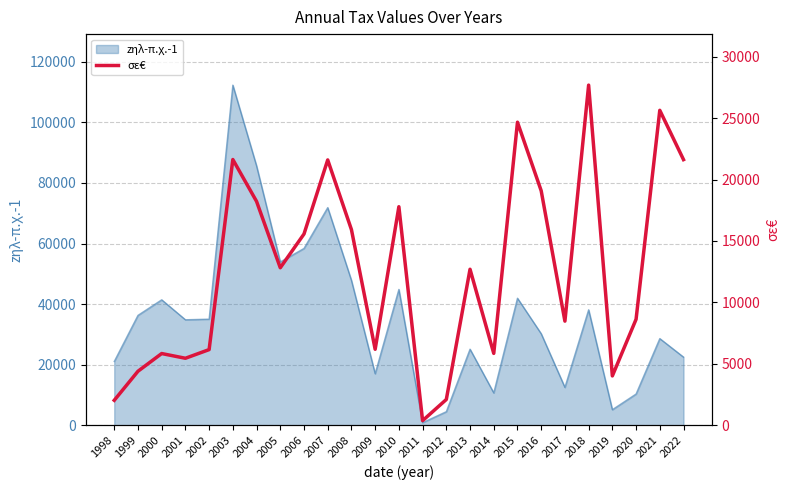

Between 2019 and 2000, which is larger?

2000